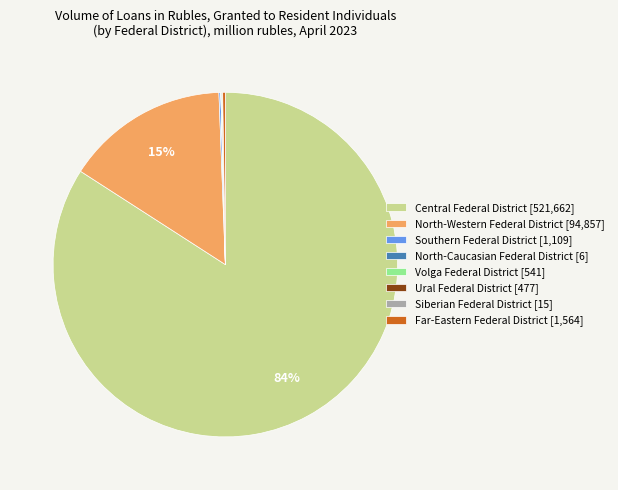

To the nearest percent, what is the average slice percentage?

12%